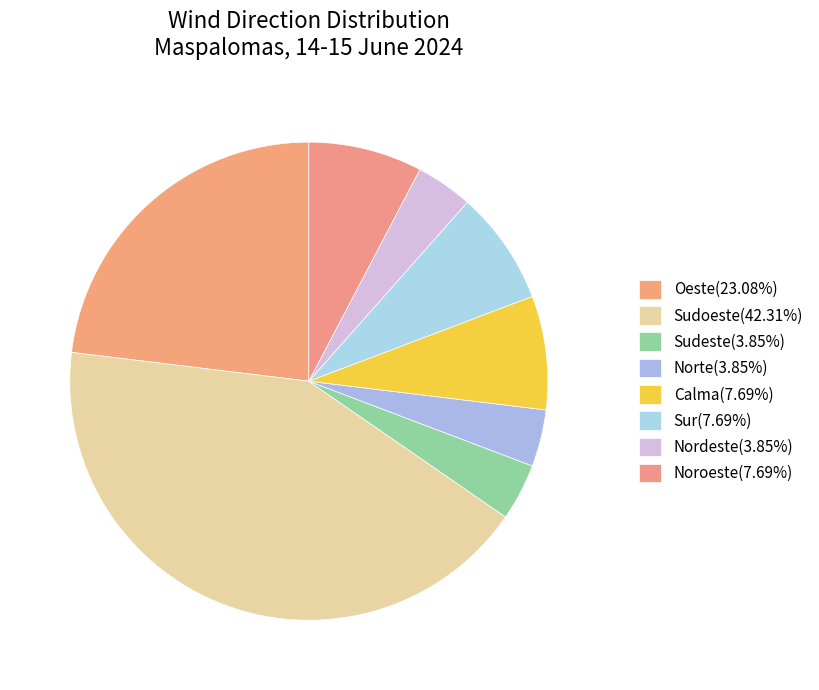

What percentage do Sudoeste and Sur together represent?

50.0%